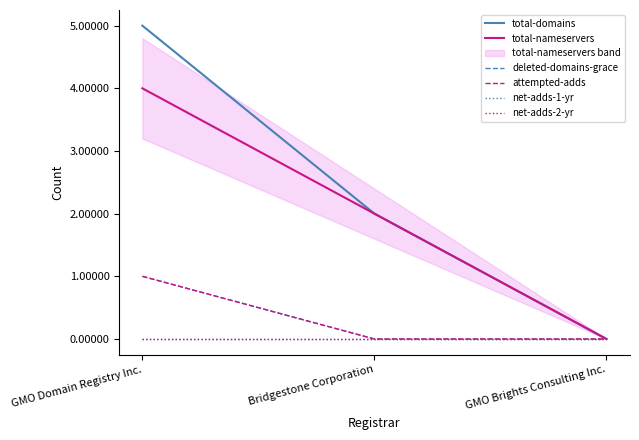

At which category is the sum across all series the highest?

GMO Domain Registry Inc.